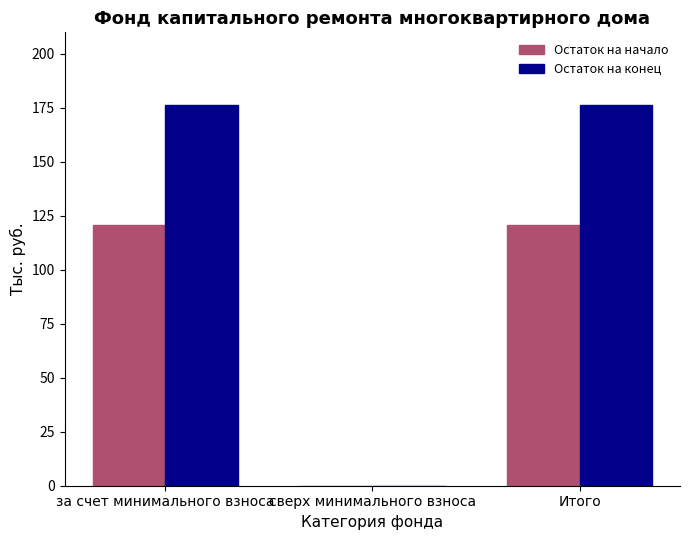

Is the value of Остаток на начало at Итого greater than the value of Остаток на конец at Итого?

No